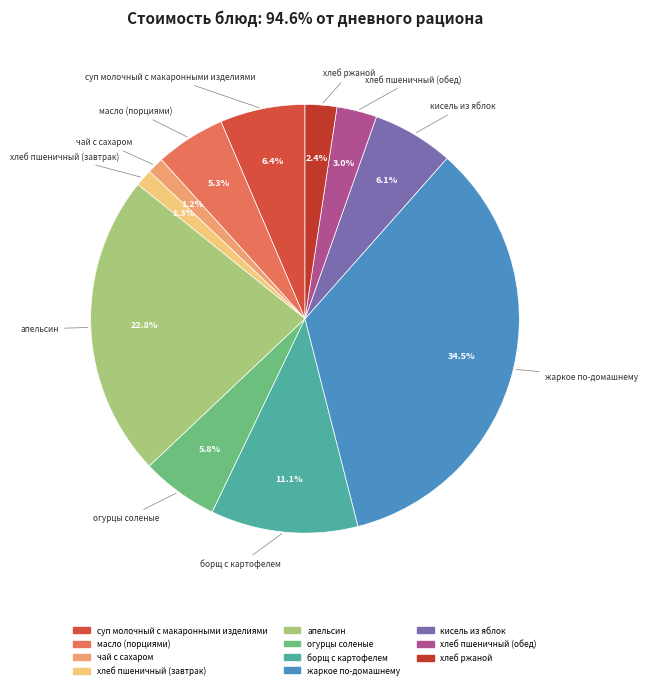

Is it true that суп молочный с макаронными изделиями is 15% of the pie?

False